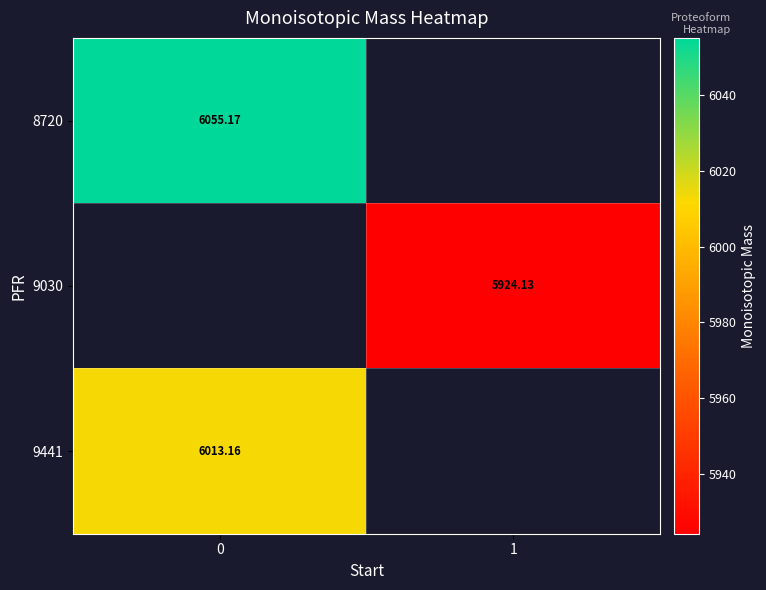

Is the value of 9030 at 1 greater than the value of 9441 at 0?

No